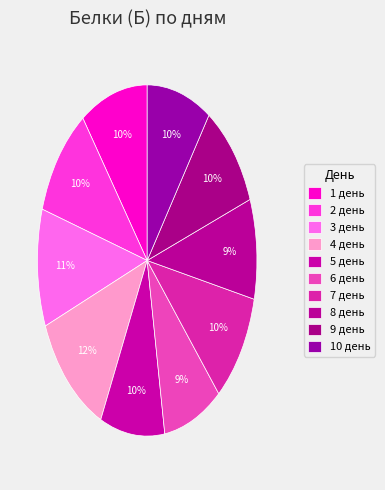

How many slices are in this pie chart?

10